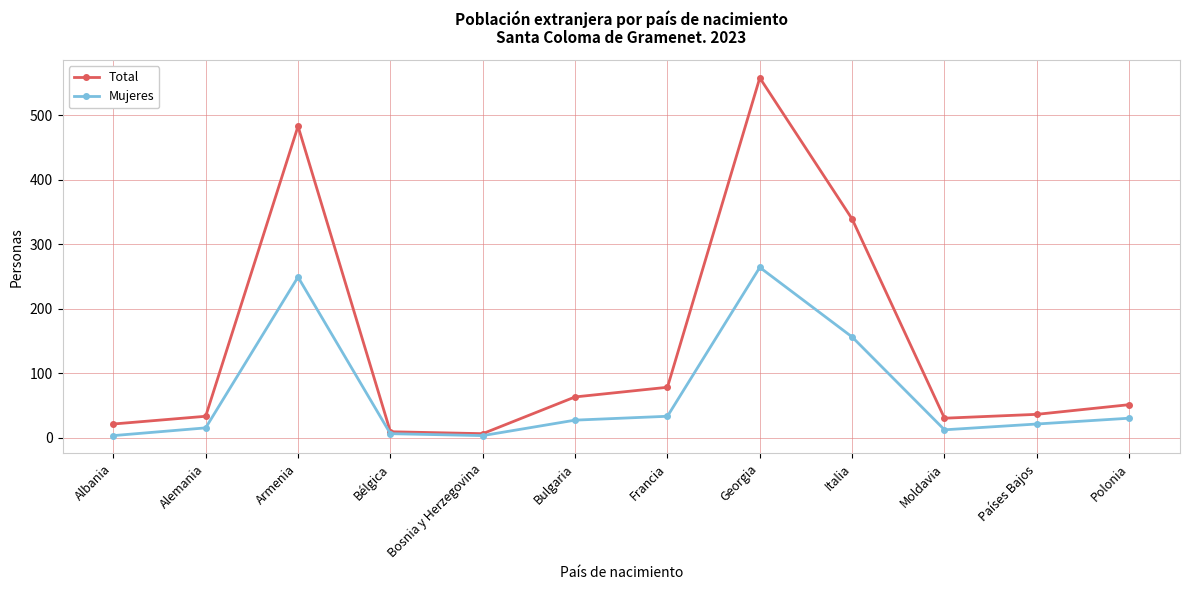

What is the total value across all series at Albania?

24